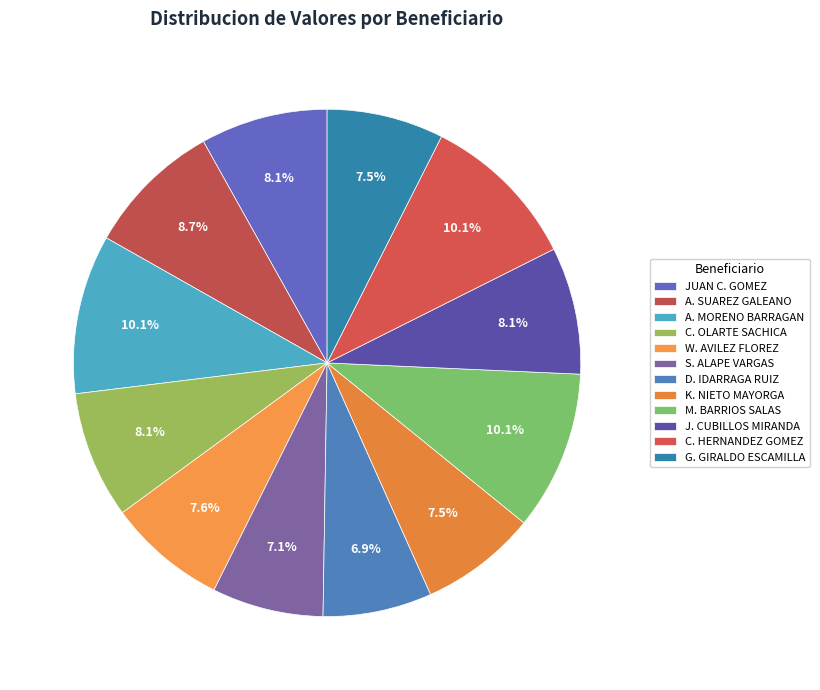

Count the number of slices in the pie.

12